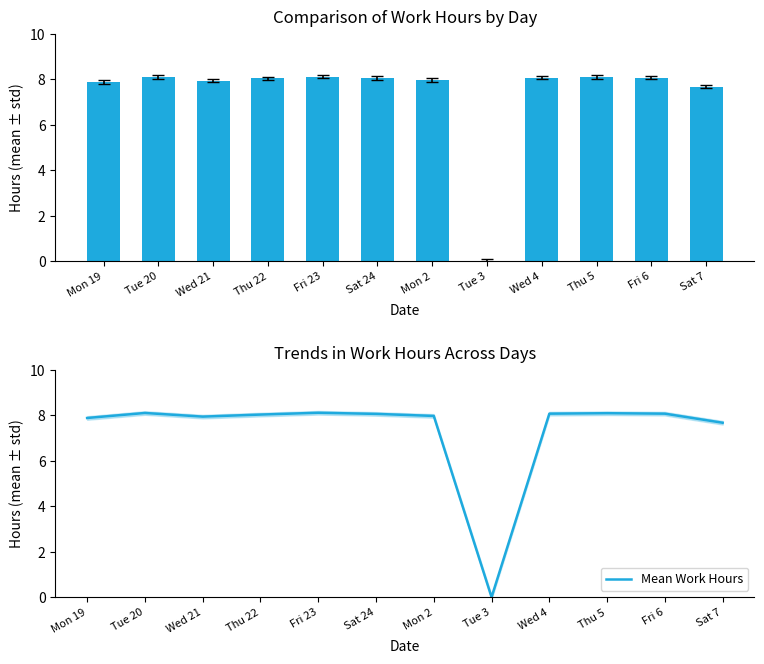

Count the number of data series in this chart.

2